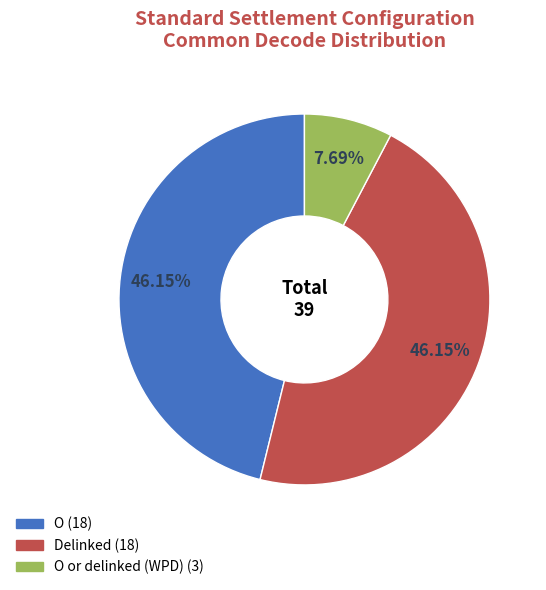

Is there a majority slice in this chart?

No